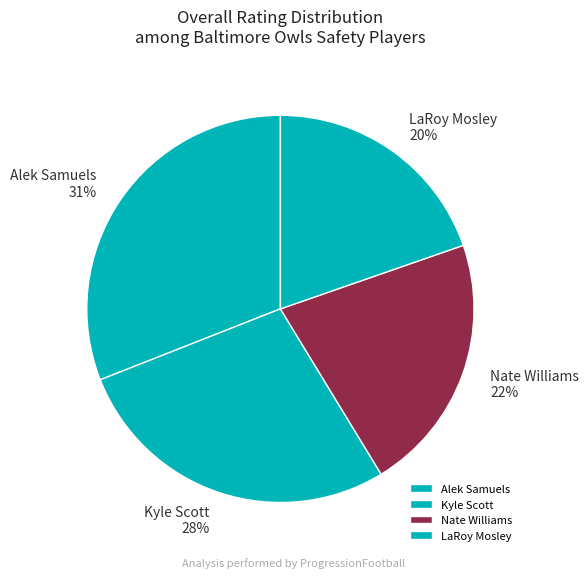

Between Alek Samuels and Nate Williams, which is larger?

Alek Samuels